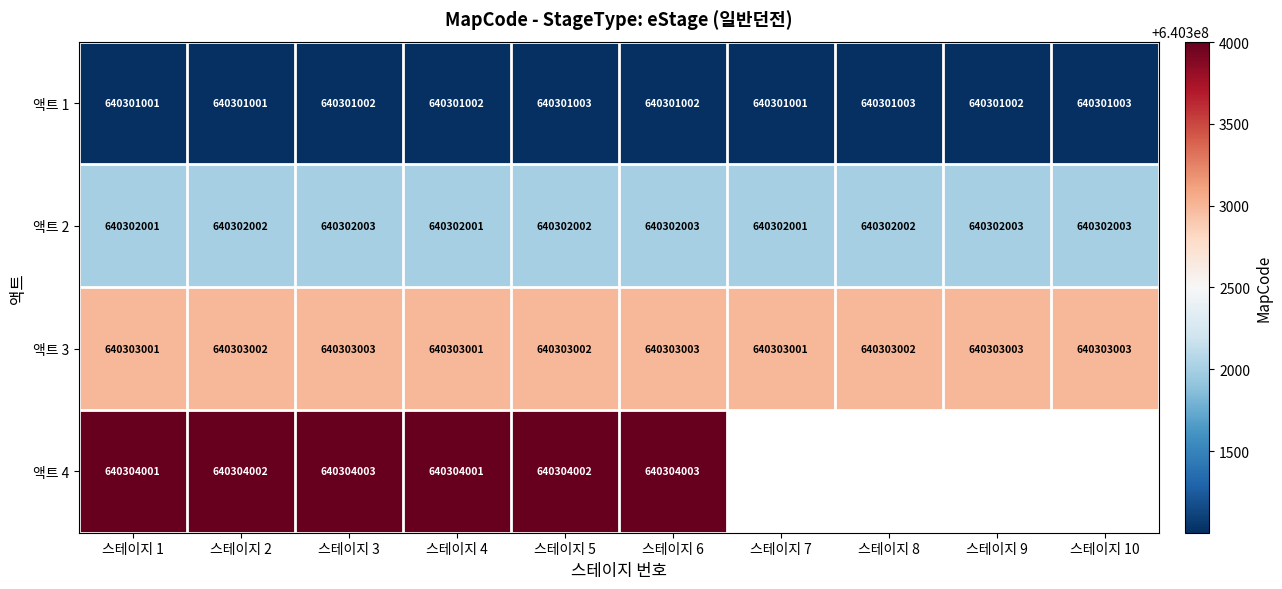

What value does the 액트 3 series have at 스테이지 4?

640303001